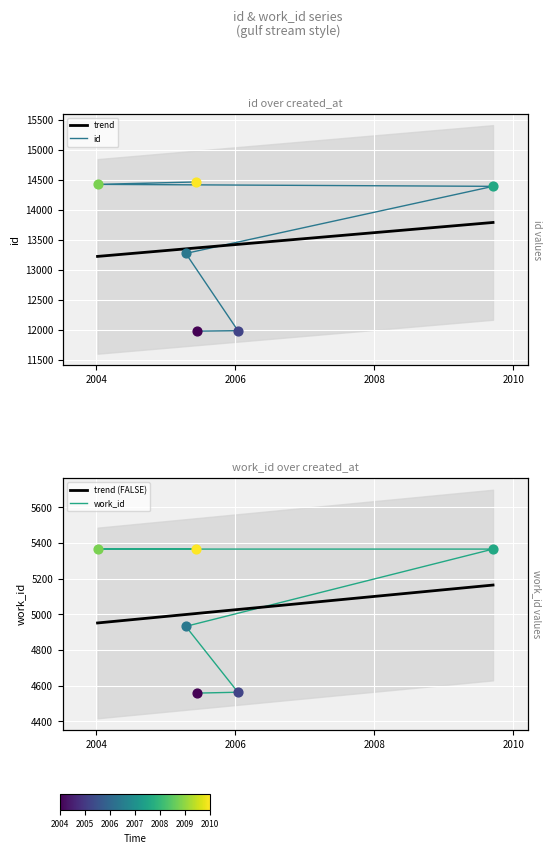

Is the value of work_id at 2004-01-07 greater than the value of id at 2005-06-12?

No